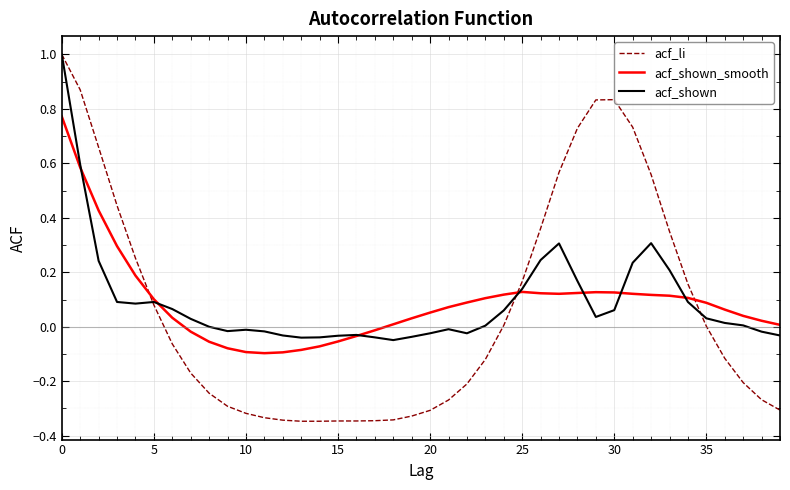

What is the maximum value shown in the chart?

1.0